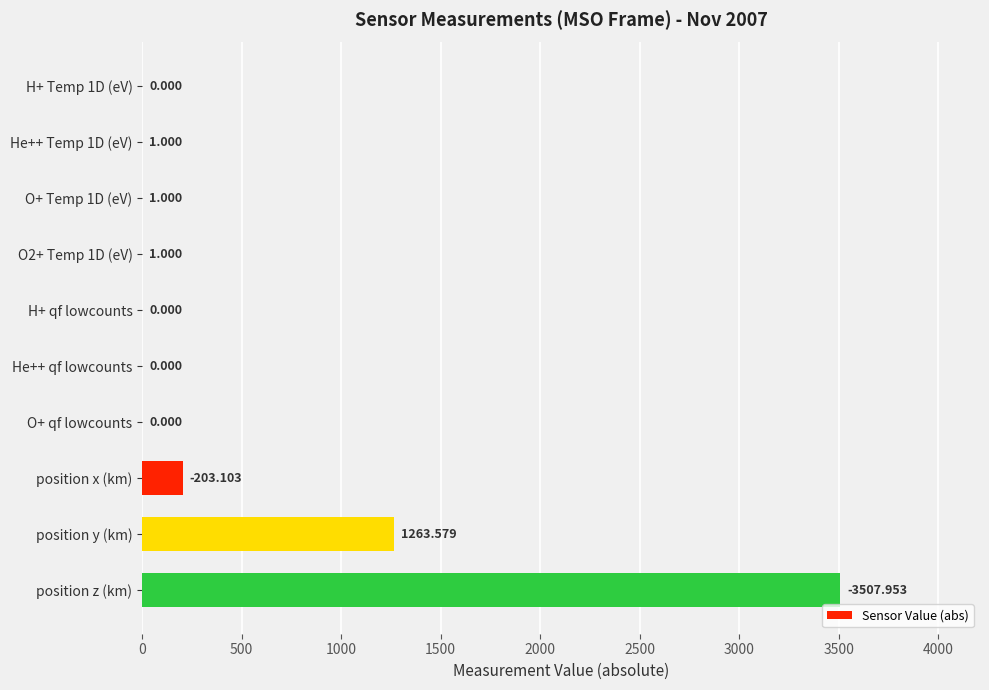

Between position y (km) and H+ Temp 1D (eV), which is larger?

position y (km)